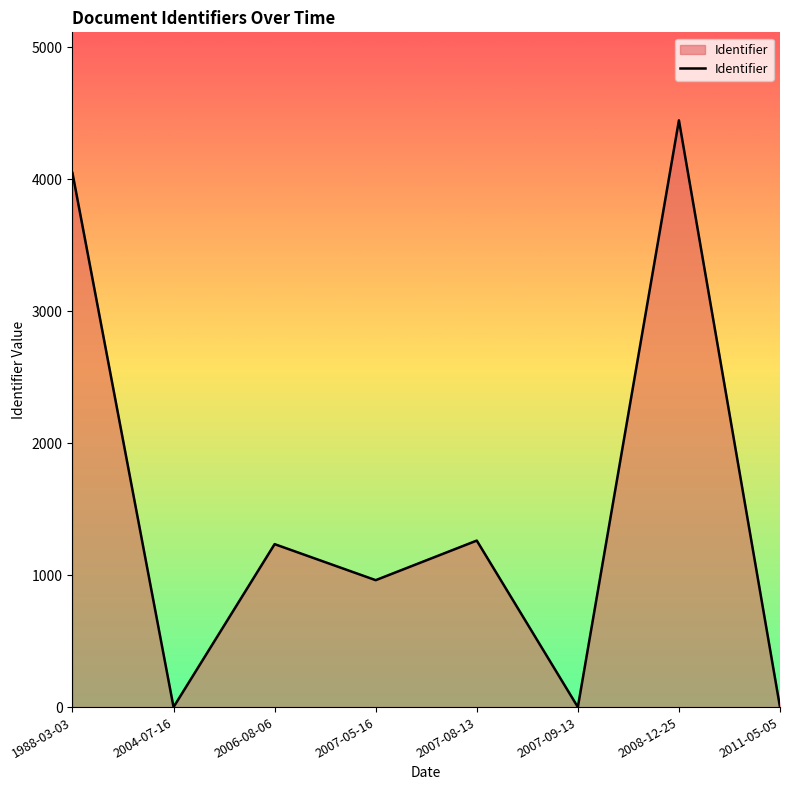

Which category has the highest value across all series?

2008-12-25